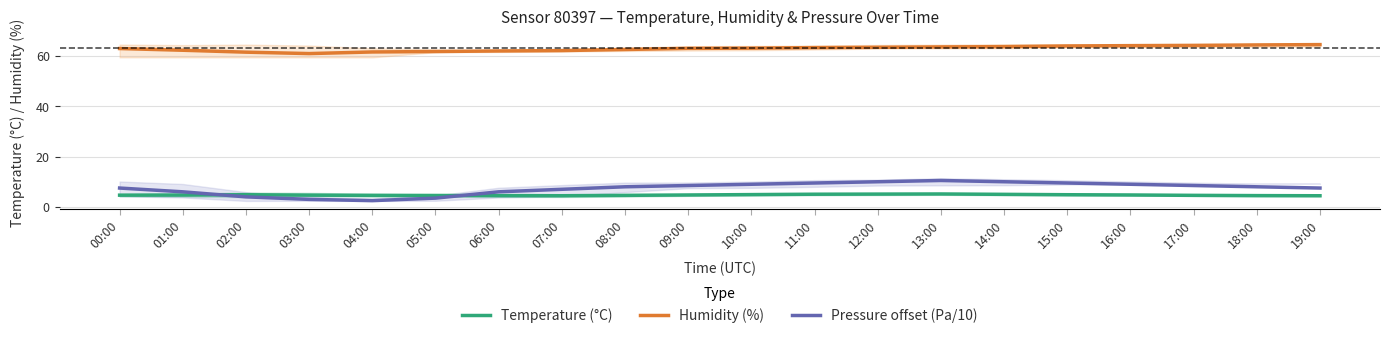

At which category does the chart reach its peak across all series?

19:00